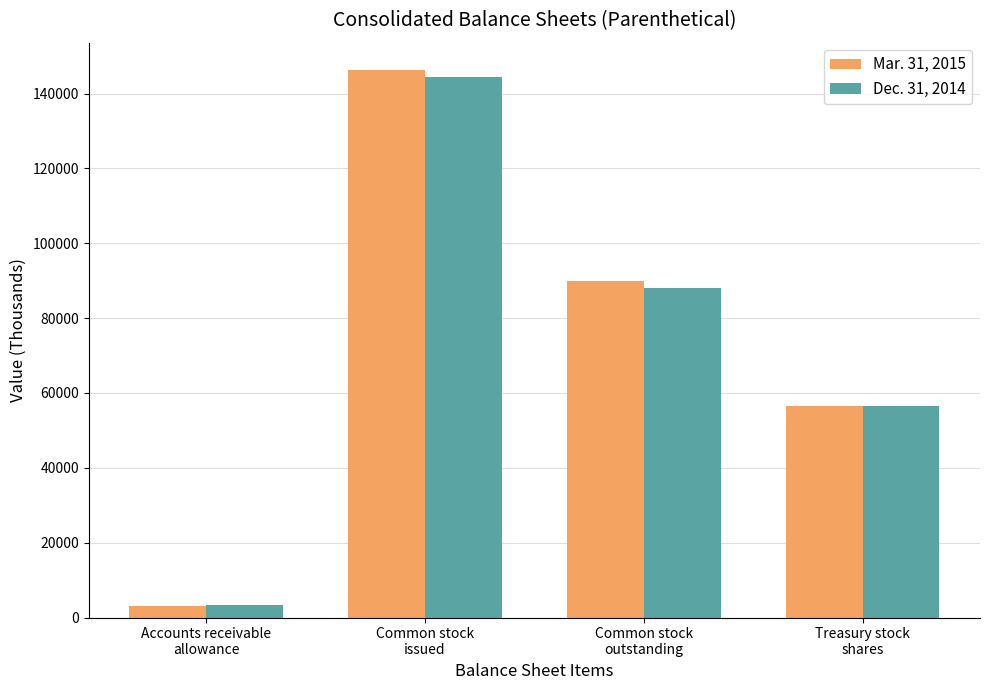

At which category is the sum across all series the highest?

Common stock
issued